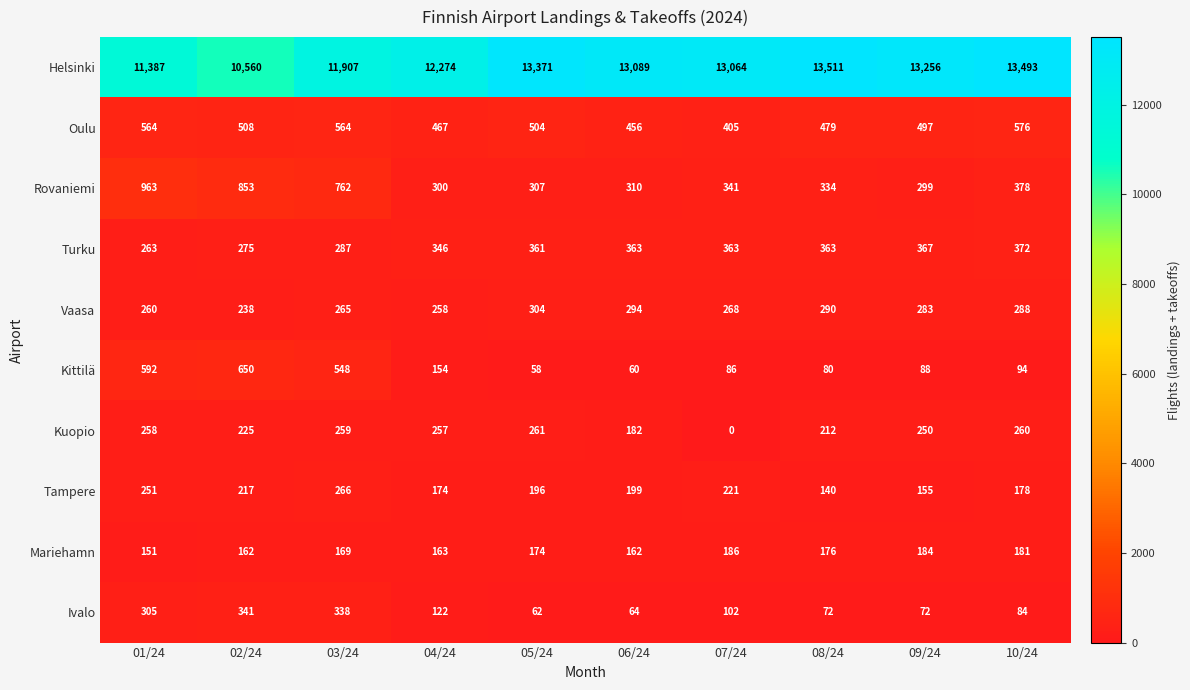

True or false: Ivalo has a value of 338 at 03/24.

True